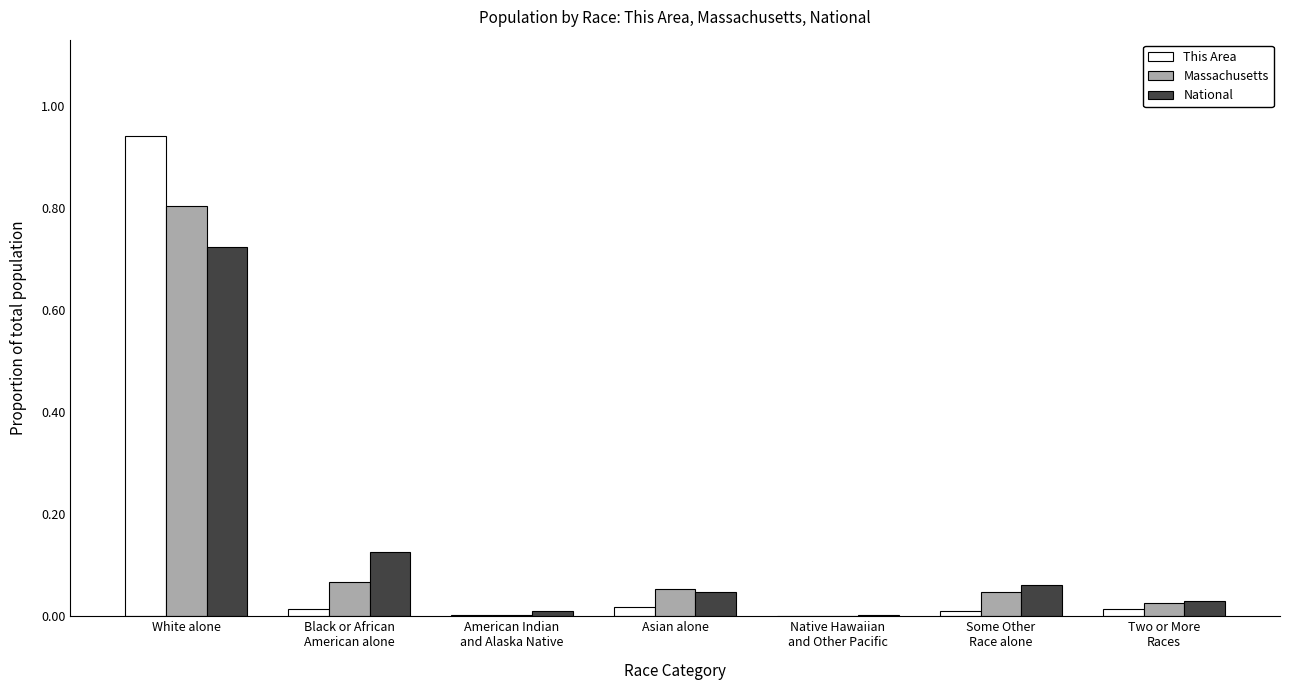

Between White alone and Asian alone, which series saw the biggest shift?

This Area